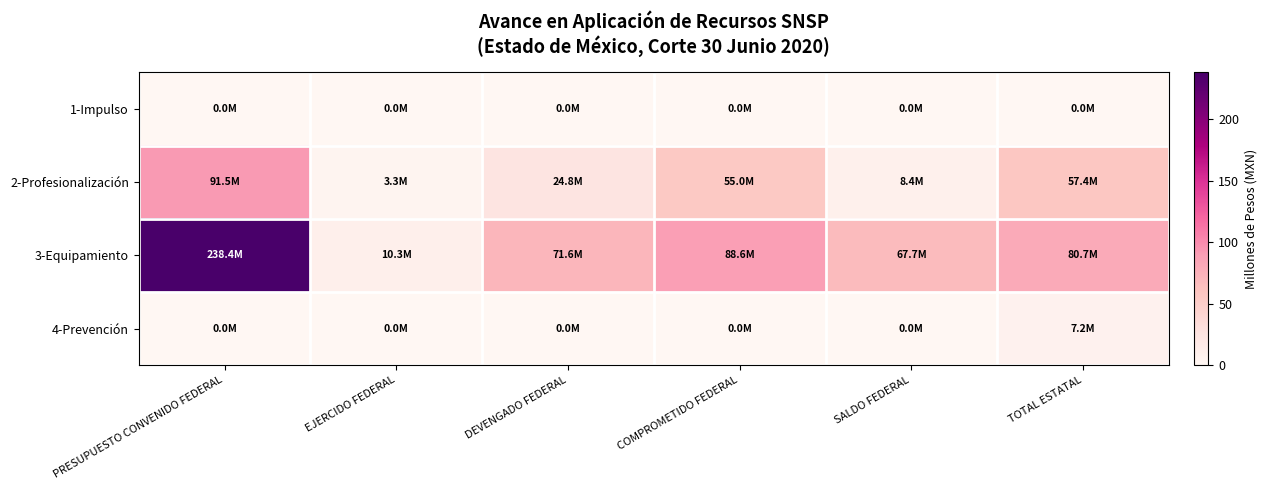

What is the maximum value shown in the chart?

238.4